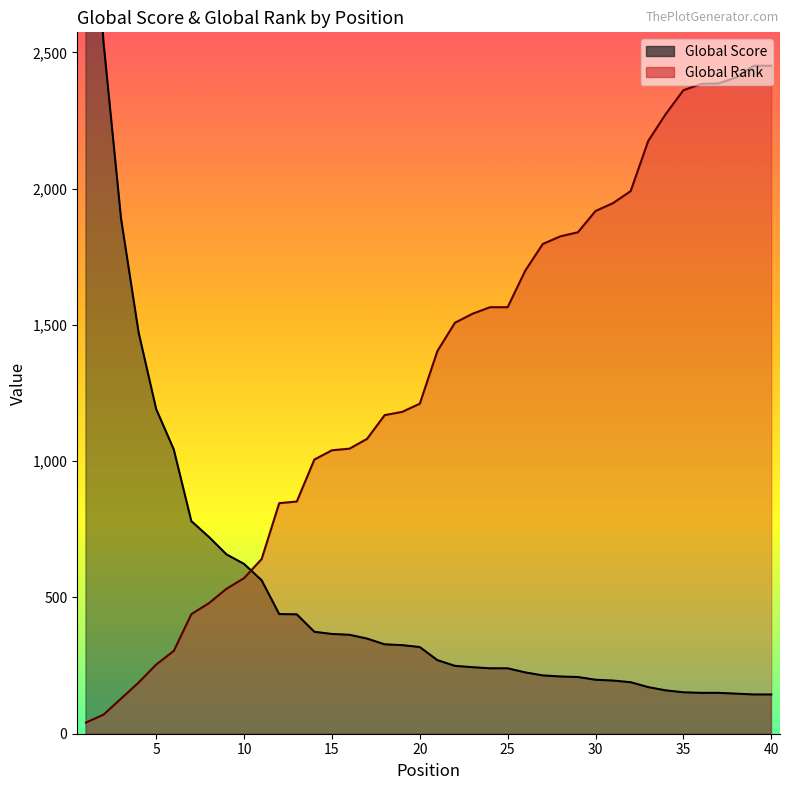

List the series in order of their overall mean, lowest first.

Global Score, Global Rank